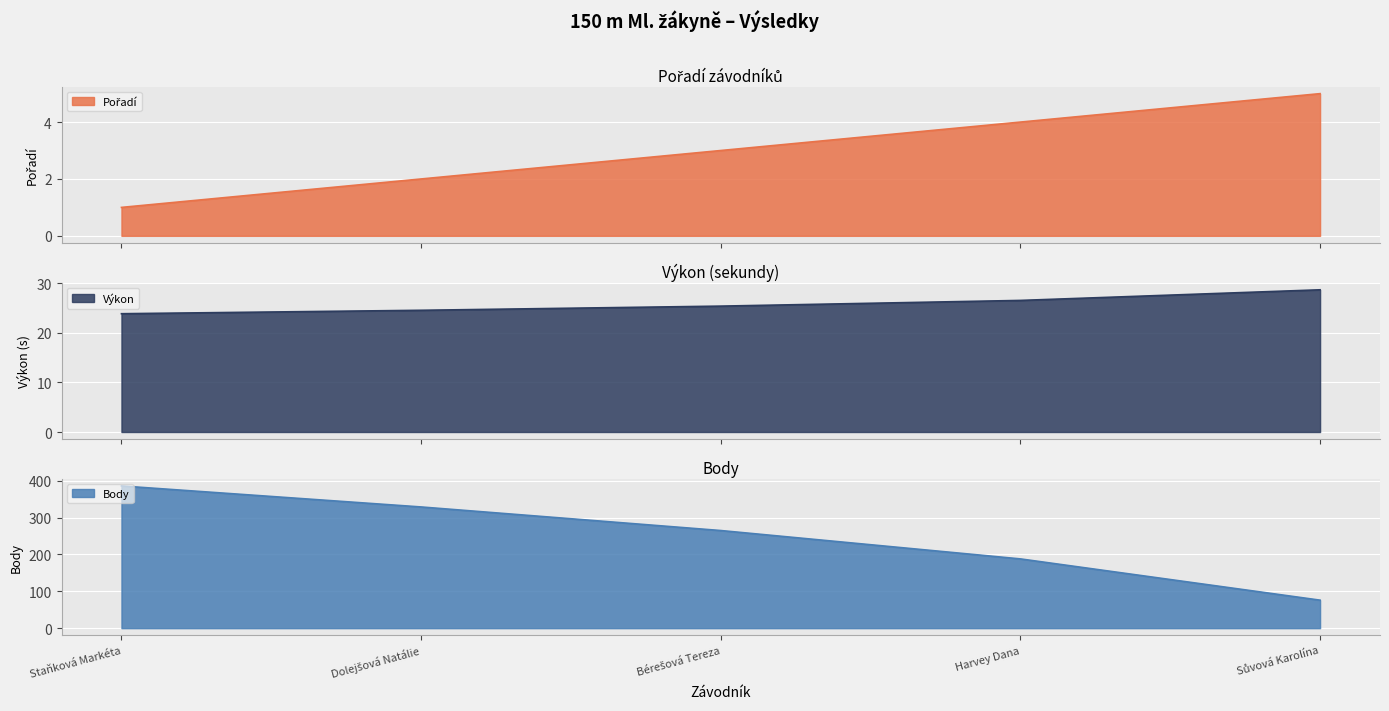

Is the value of Body at Staňková Markéta greater than the value of Výkon at Dolejšová Natálie?

Yes